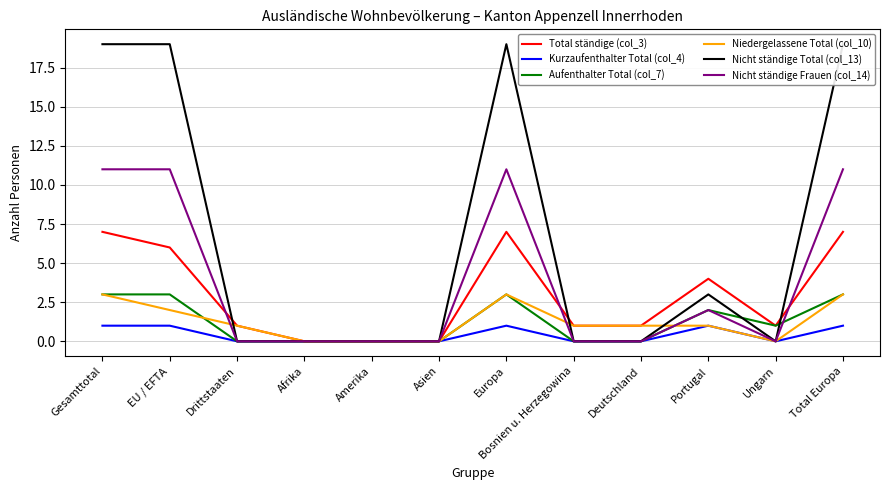

Which series has the largest range (max minus min)?

Nicht ständige Total (col_13)